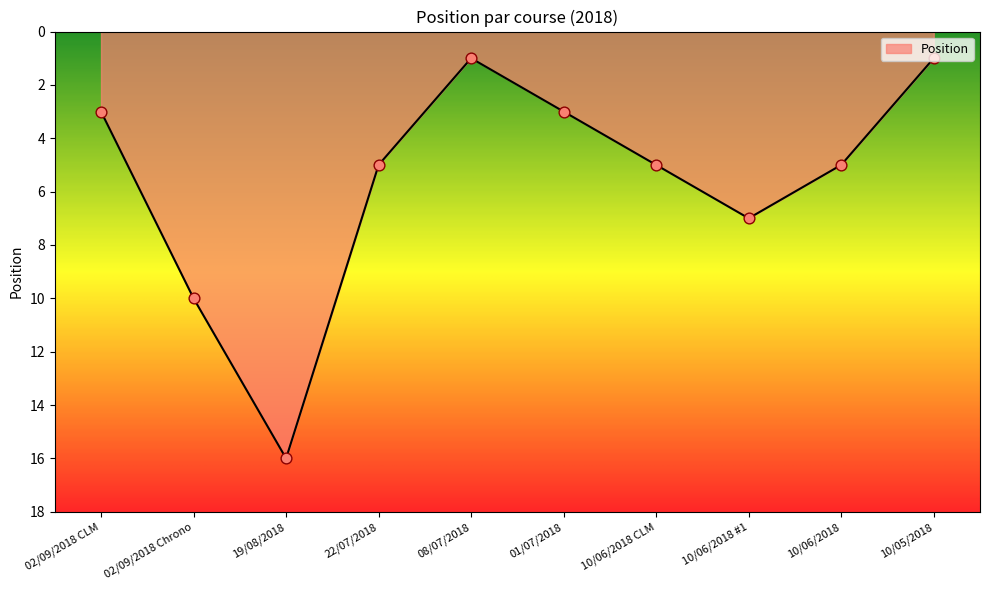

What is the ratio of the value at 08/07/2018 to the value at 22/07/2018?

0.2